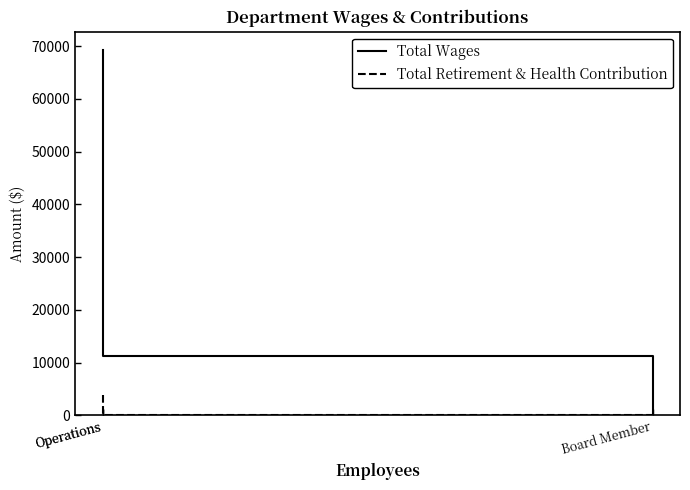

Which series has the largest range (max minus min)?

Total Wages